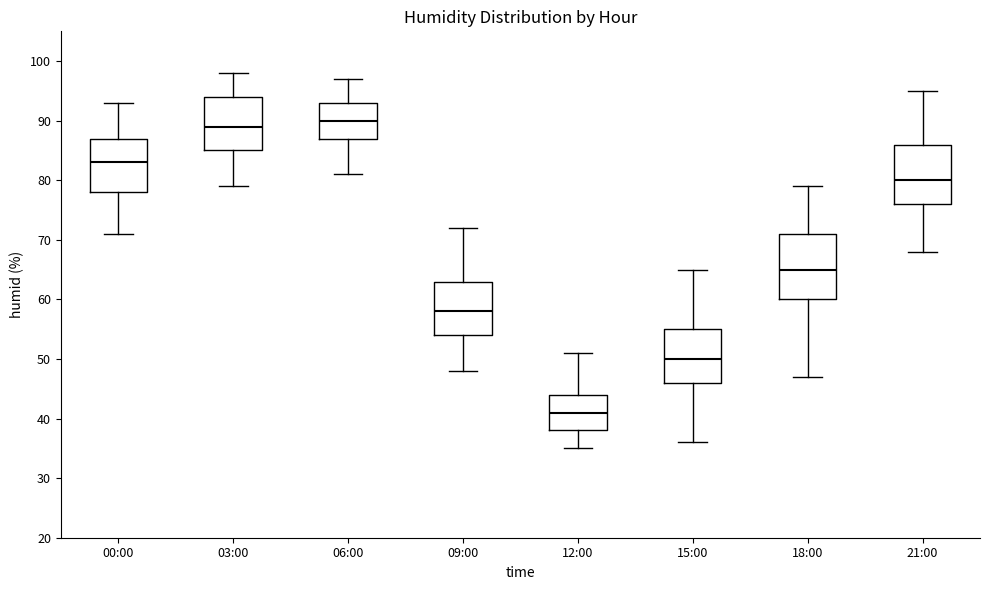

Reading left to right, transcribe this box plot: for each box, give where its median line is, the range the box spans, and where its two whiskers end, as read against the y-axis. The values are not printed on the chart, so give them approximately, as read against the axis.

00:00: median 83, box 78 to 87, whiskers 71 to 93
03:00: median 89, box 85 to 94, whiskers 79 to 98
06:00: median 90, box 87 to 93, whiskers 81 to 97
09:00: median 58, box 54 to 63, whiskers 48 to 72
12:00: median 41, box 38 to 44, whiskers 35 to 51
15:00: median 50, box 46 to 55, whiskers 36 to 65
18:00: median 65, box 60 to 71, whiskers 47 to 79
21:00: median 80, box 76 to 86, whiskers 68 to 95